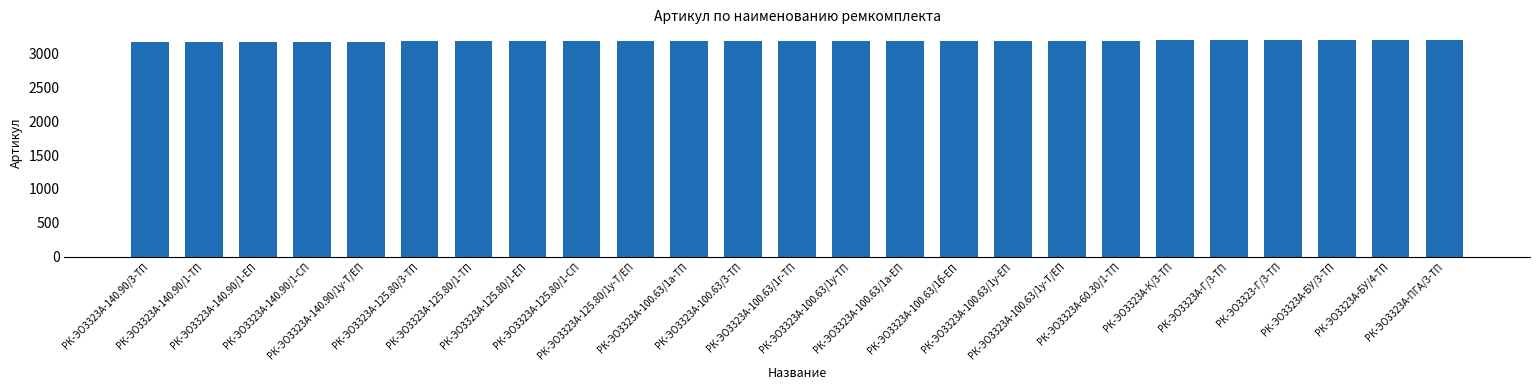

What is the ratio of the value at РК-ЭО3323А-125.80/1-СП to the value at РК-ЭО3323А-125.80/3-ТП?

1.0